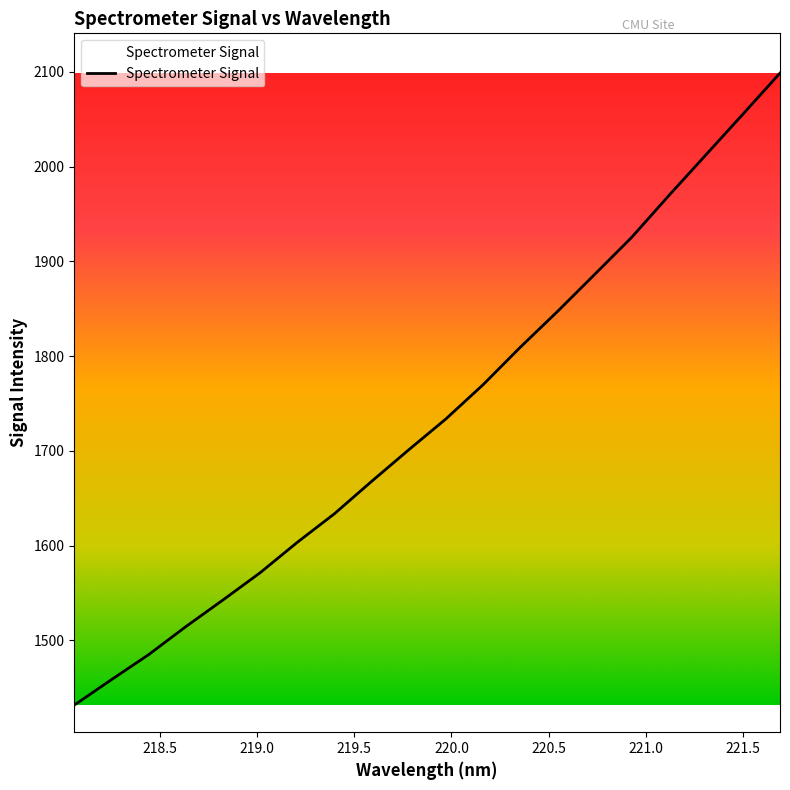

What is the difference between the maximum and minimum values?

667.2